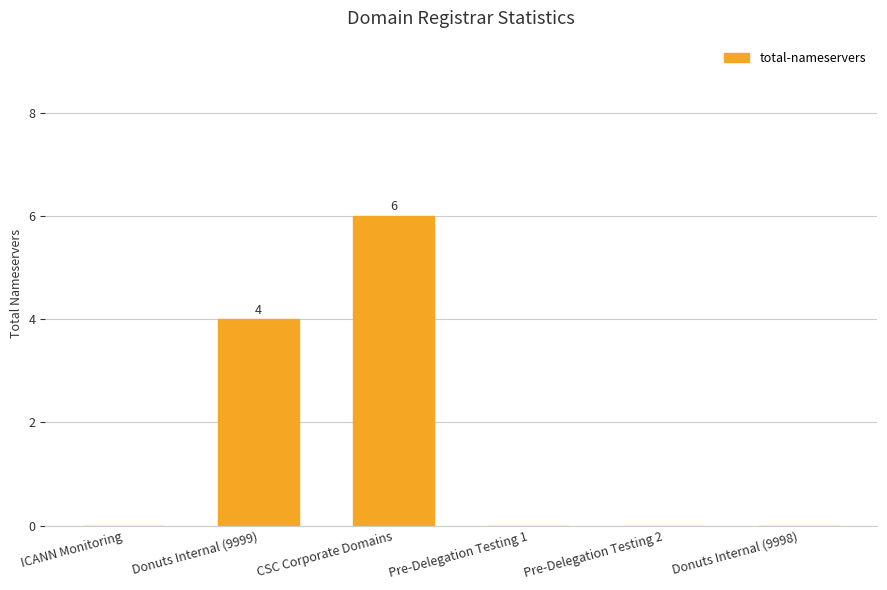

What is the maximum value shown in the chart?

6